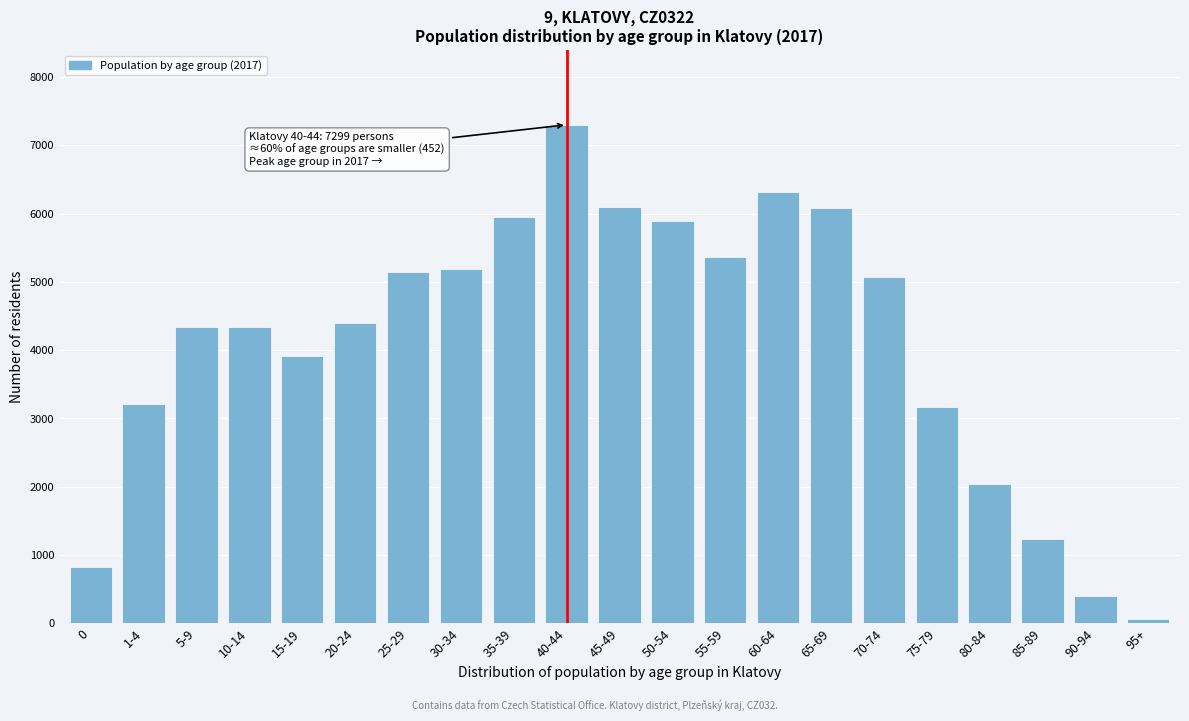

At which label is the value closest to 3684?

15-19